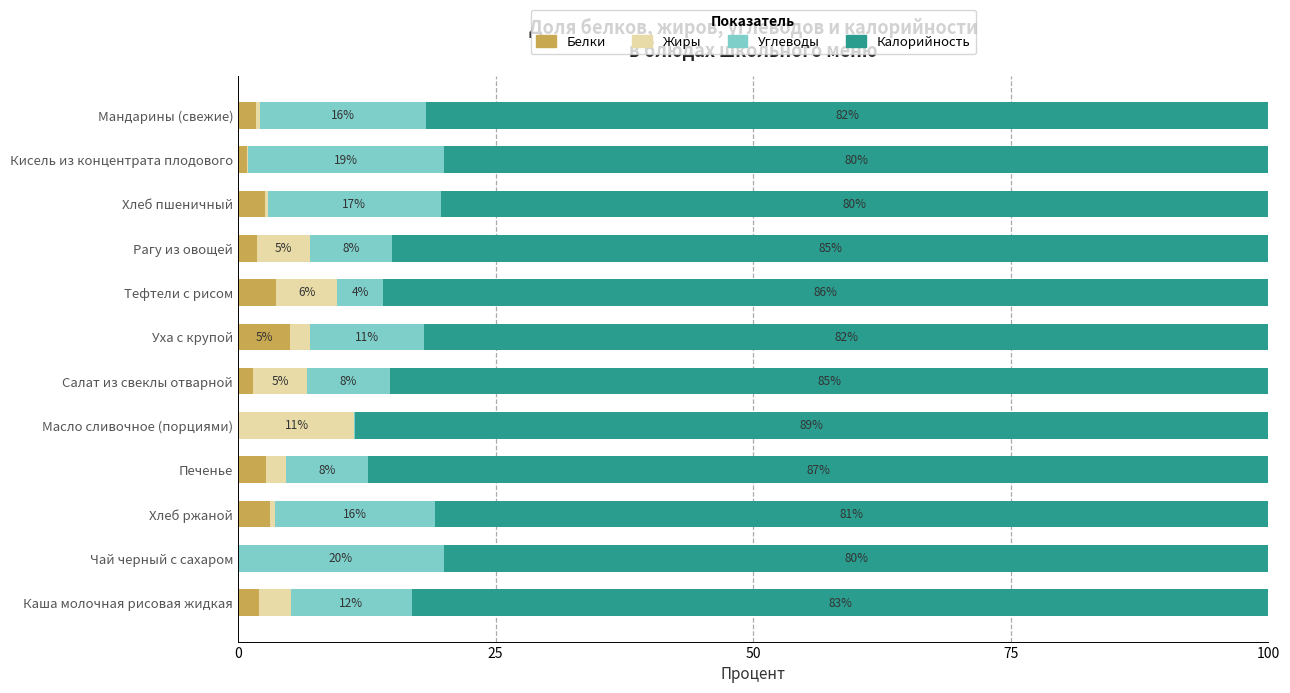

How many values in the Белки series exceed 2?

6